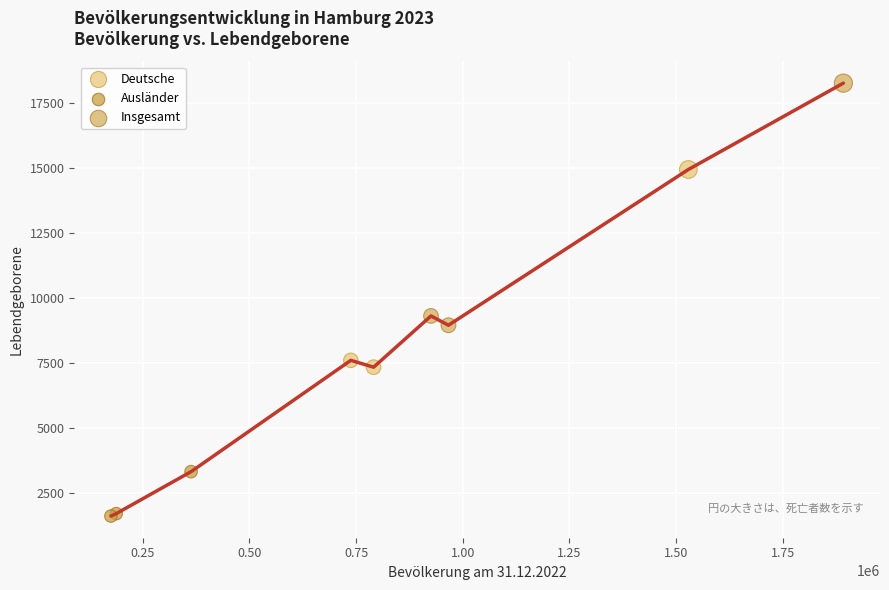

Which series reaches the minimum Y coordinate?

Ausländer